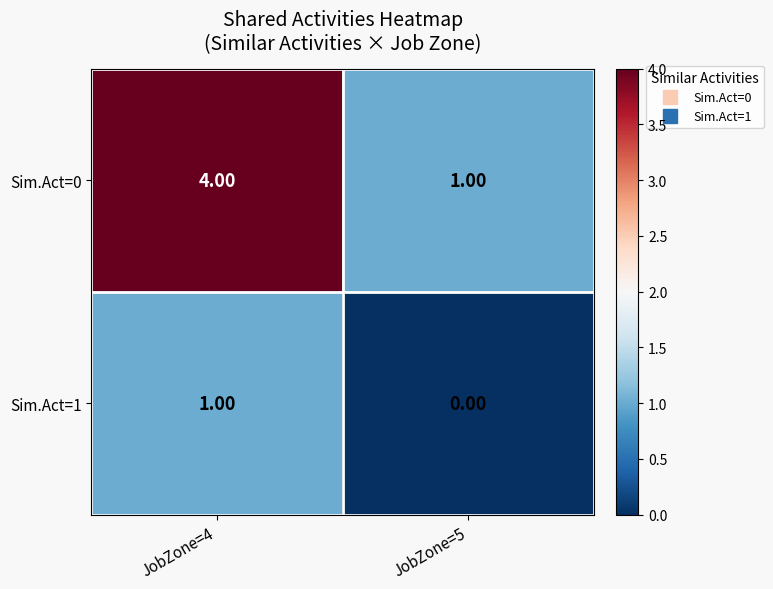

What is the difference between the maximum and minimum values in the Sim.Act=0 series?

3